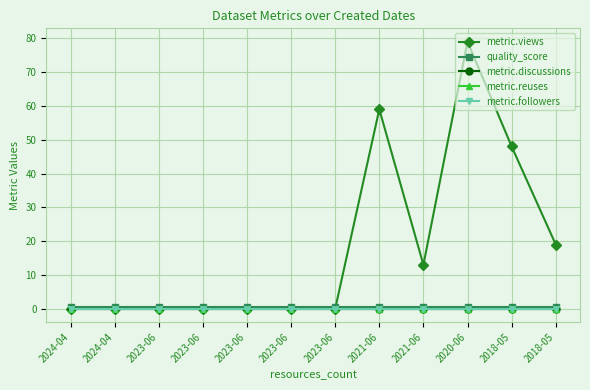

Is this an area chart (filled region under the line)?

No